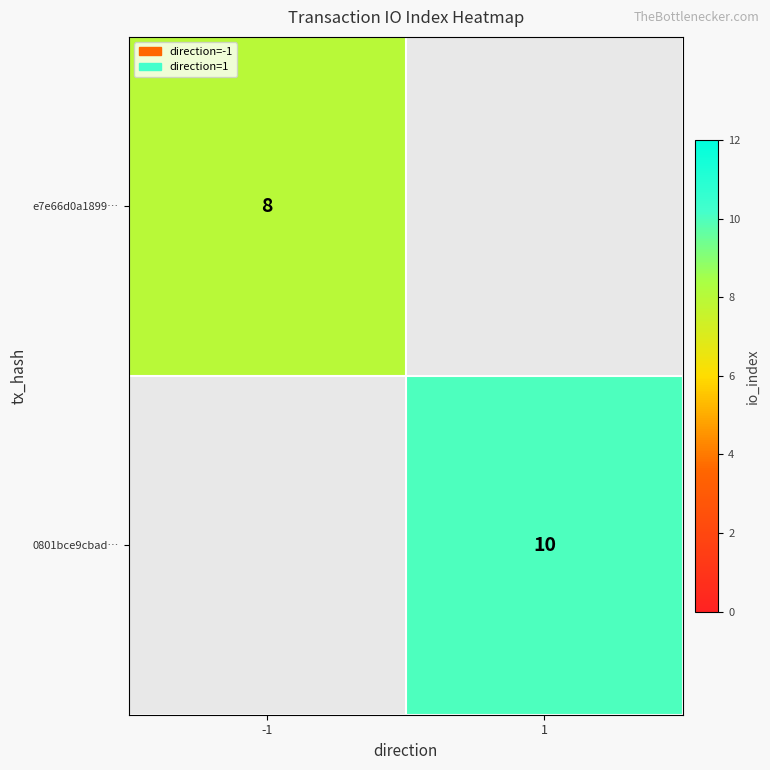

Is it true that 0801bce9cbad… equals 14 at 1?

False